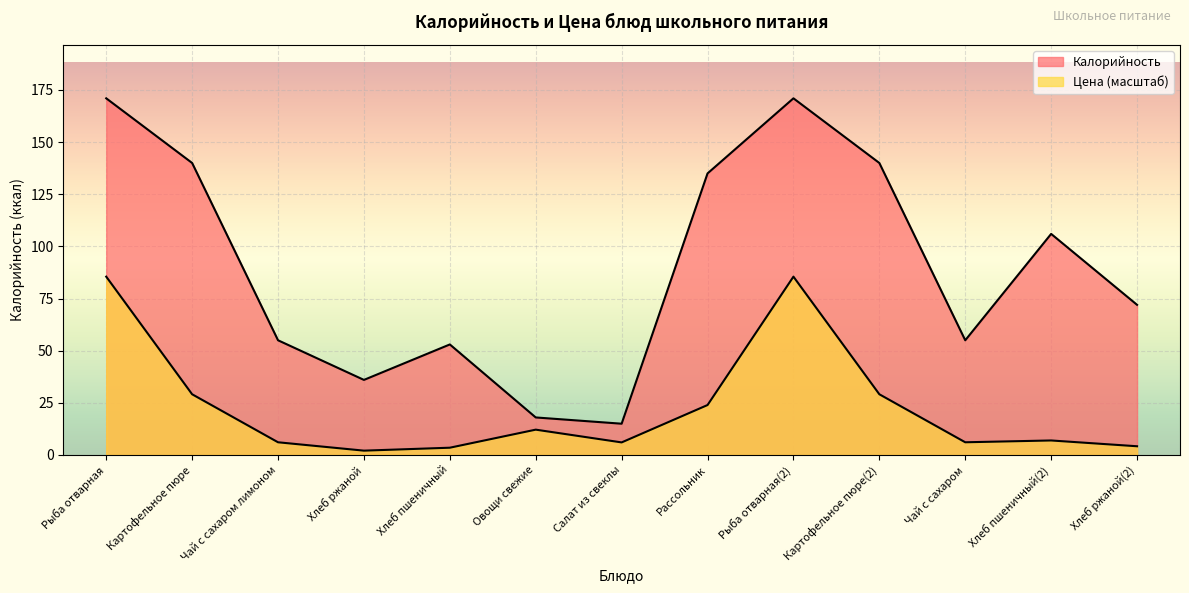

What is the label of the 8th point from the left?

Рассольник